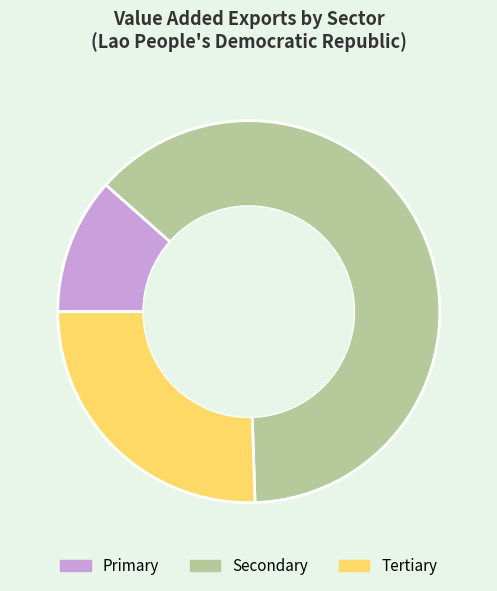

What is the smallest slice in the pie chart?

Primary